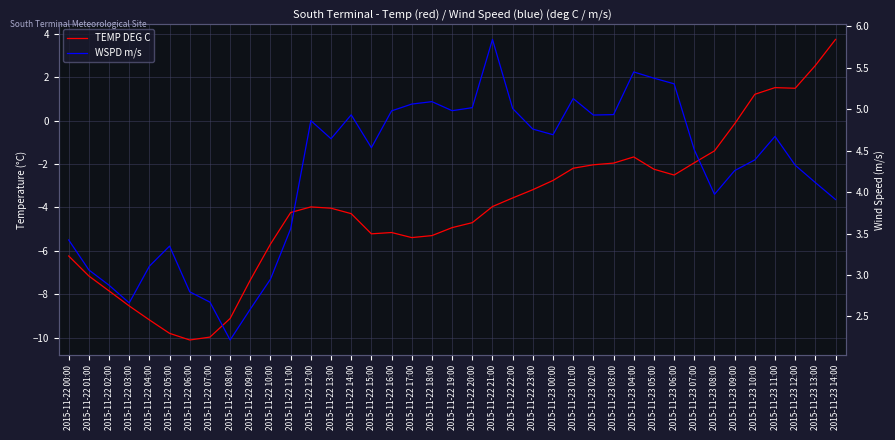

True or false: WSPD m/s and TEMP DEG C cross at least once.

False